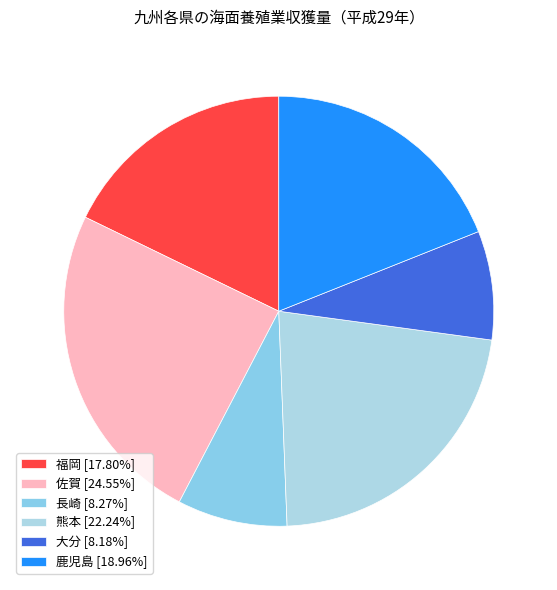

How many slices are in this pie chart?

6